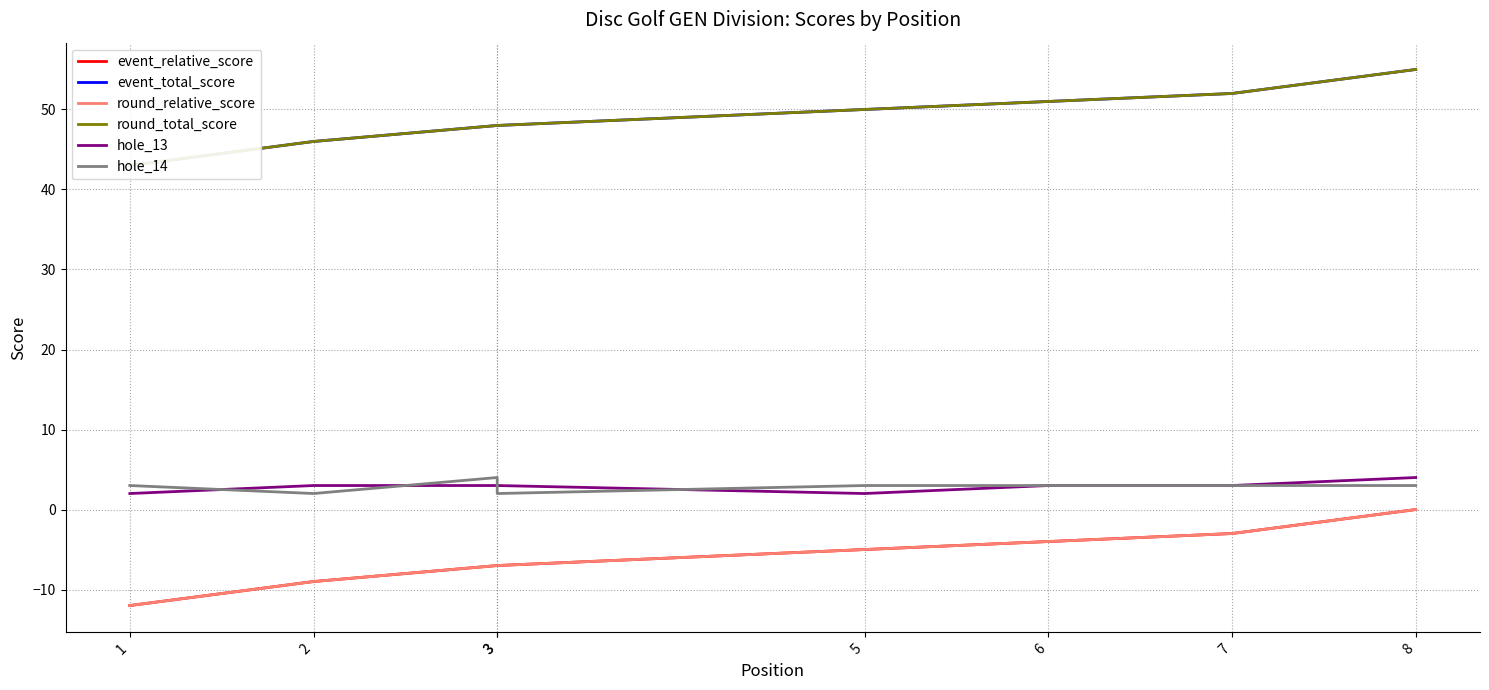

True or false: event_total_score has more than 0 points higher than both neighbors.

False